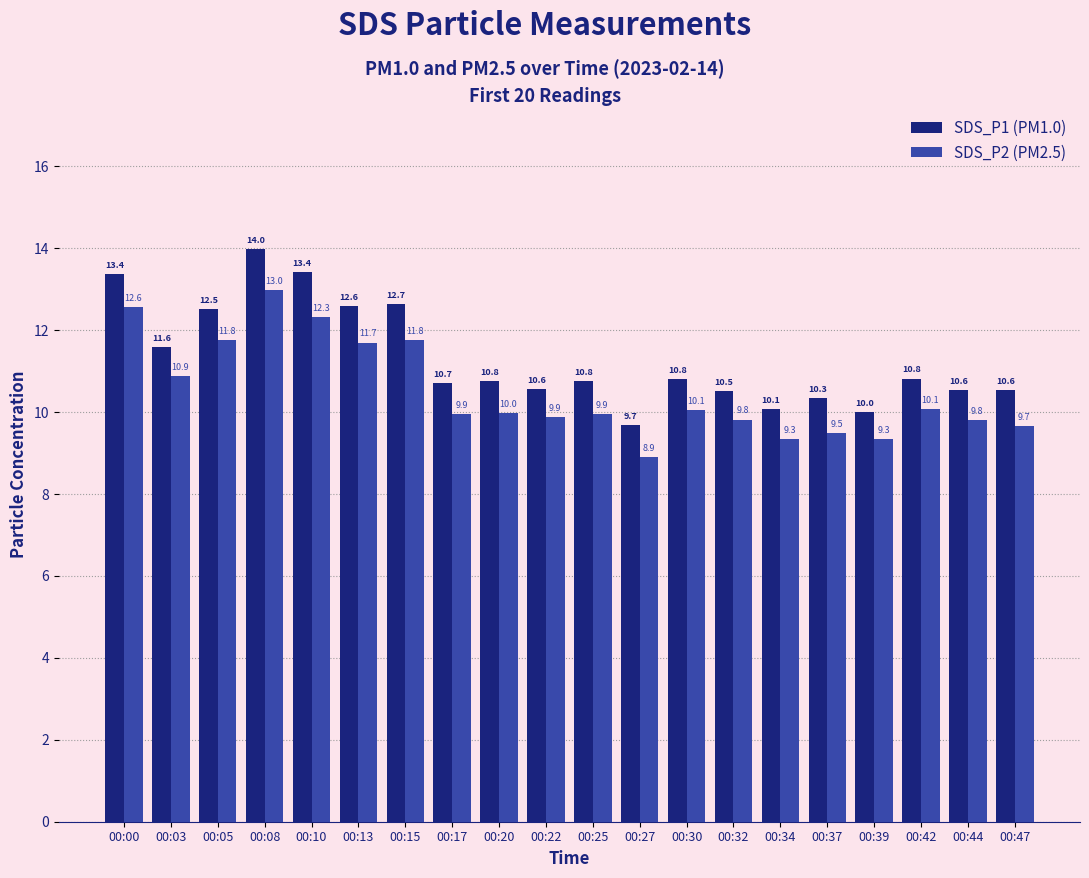

At which label does SDS_P1 (PM1.0) first exceed 10?

00:00